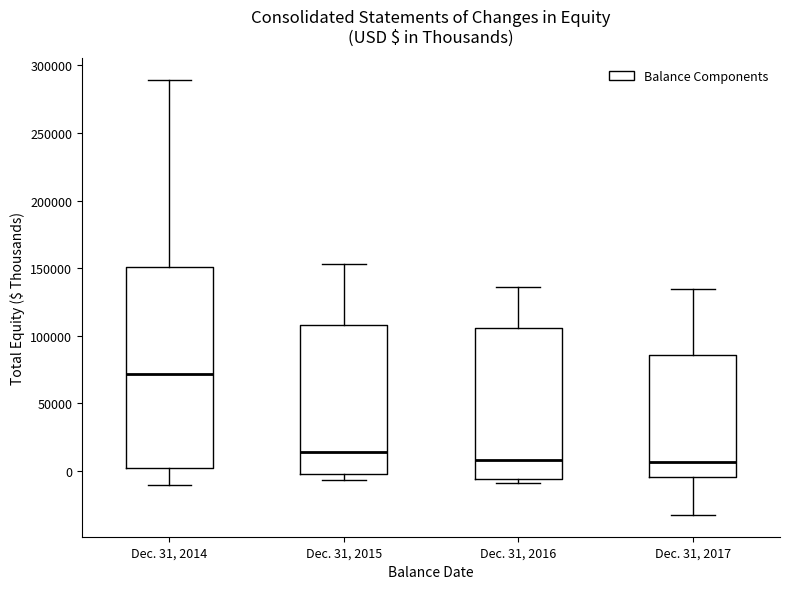

Where does the median line of the box for Dec. 31, 2016 sit on the y-axis? The values are not printed on the chart, so give them approximately, as read against the axis.

10000